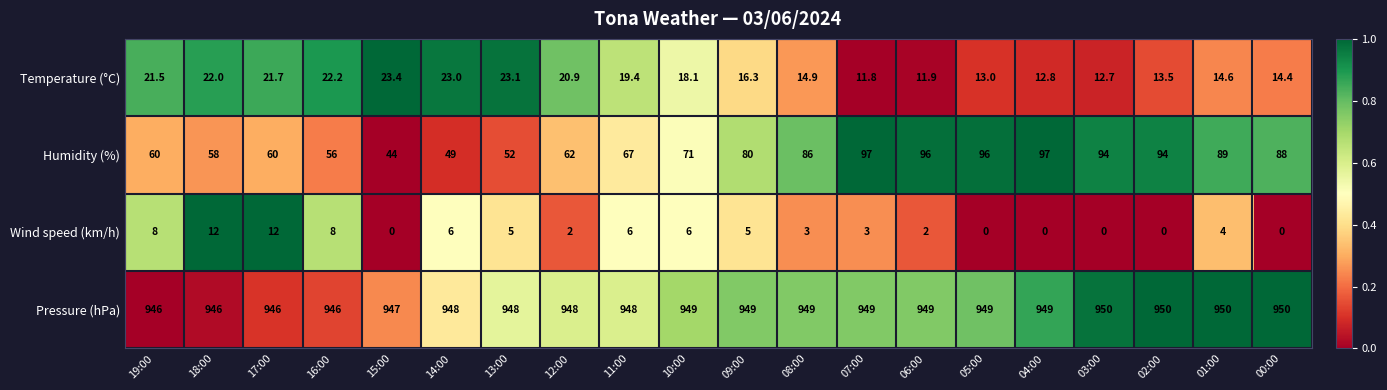

List the series in order of their peak value, highest first.

Pressure (hPa), Humidity (%), Temperature (°C), Wind speed (km/h)